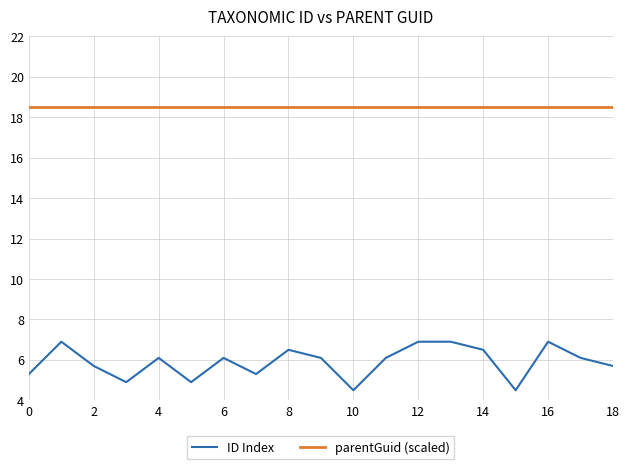

Rank the series by their maximum value, from lowest to highest.

ID Index, parentGuid (scaled)